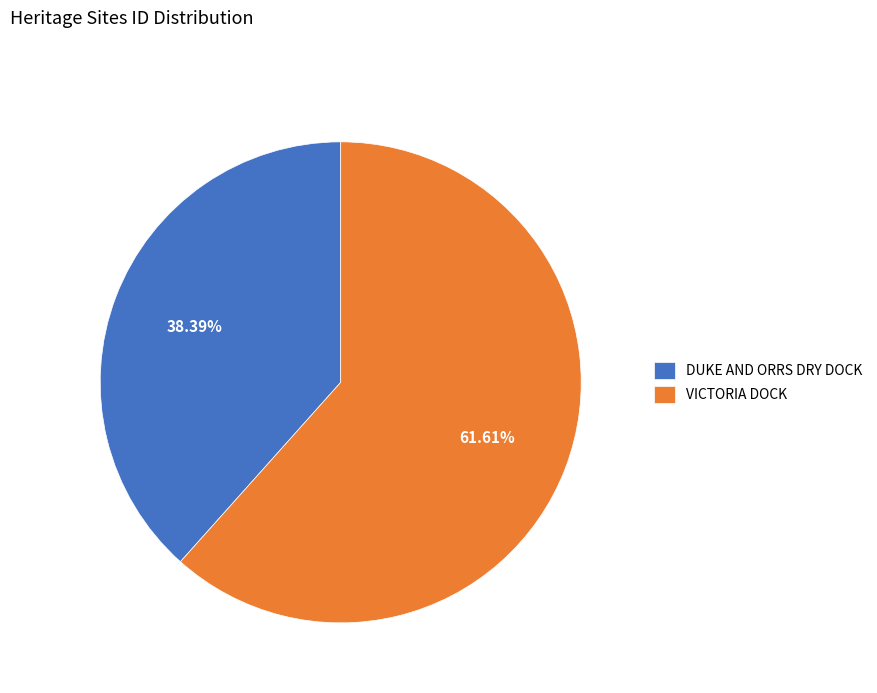

Is it true that VICTORIA DOCK is 62% of the pie?

True